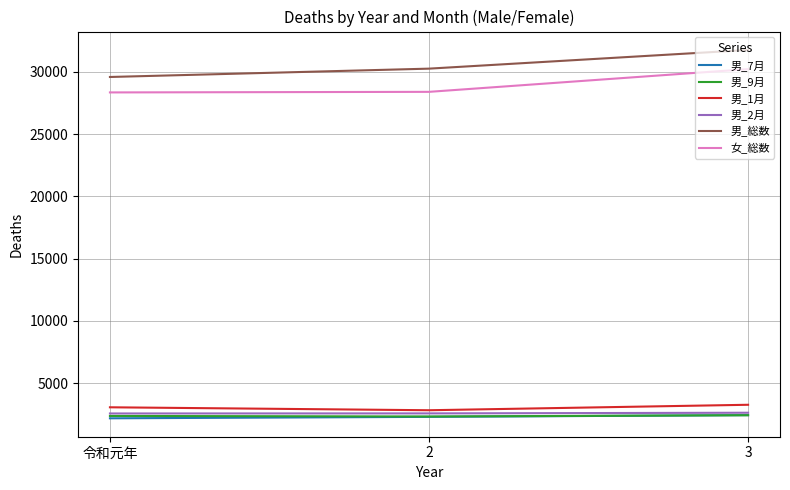

What is the difference between the highest and lowest values at 3?

29340